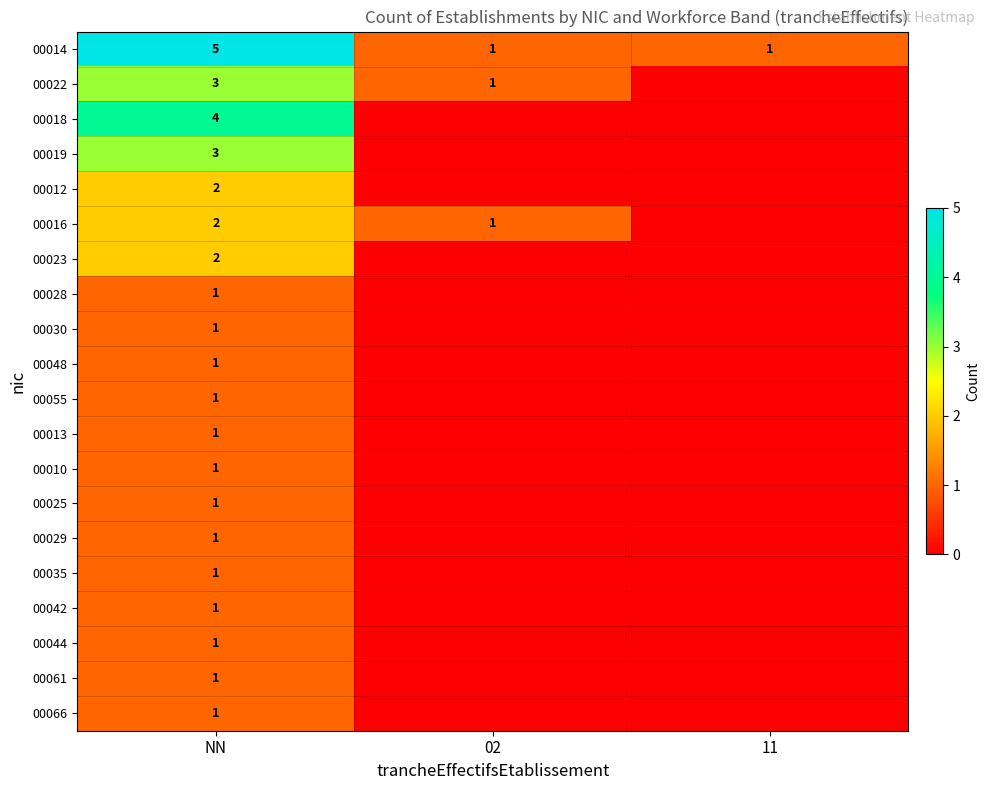

At how many categories does at least one series exceed 3?

1